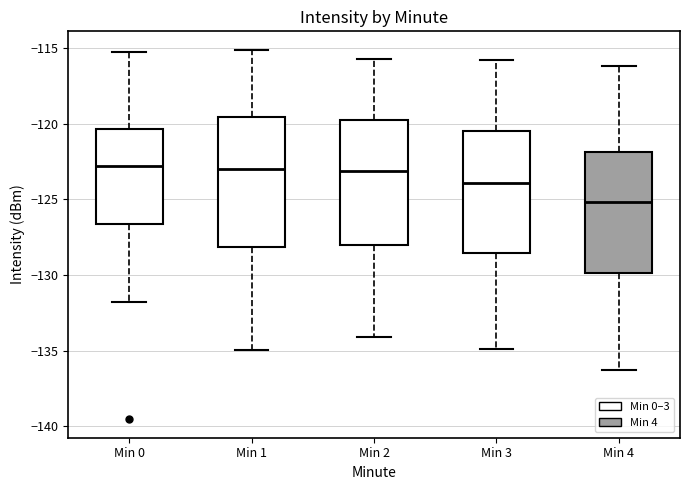

Where does the upper whisker of the box for Min 2 end on the y-axis? The values are not printed on the chart, so give them approximately, as read against the axis.

-115.5